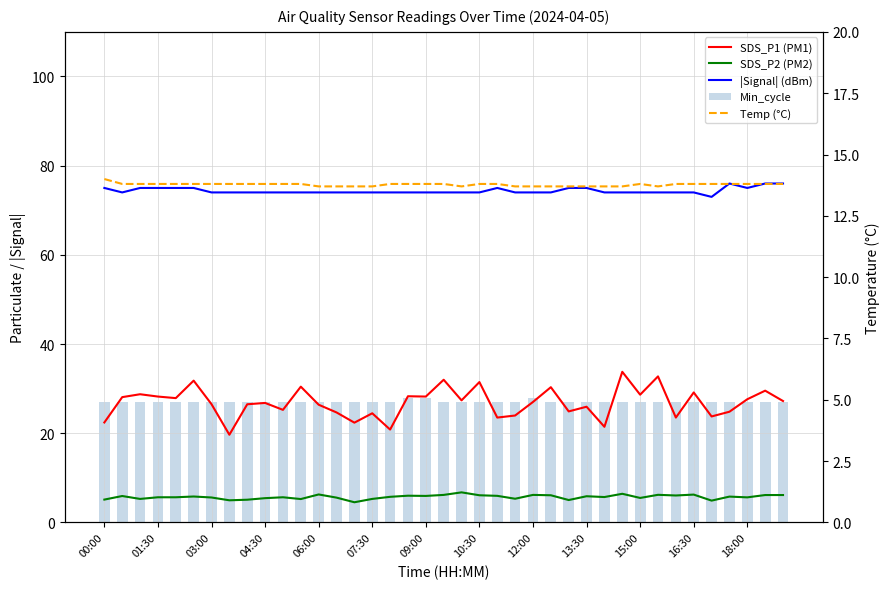

What is the difference between the maximum and minimum values in the Temp (°C) series?

0.3